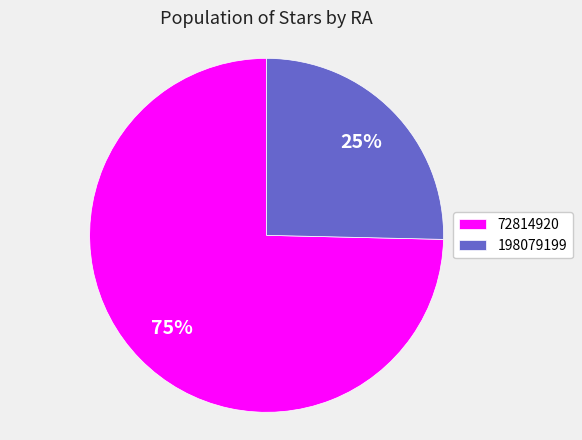

Which slice is the smallest?

198079199